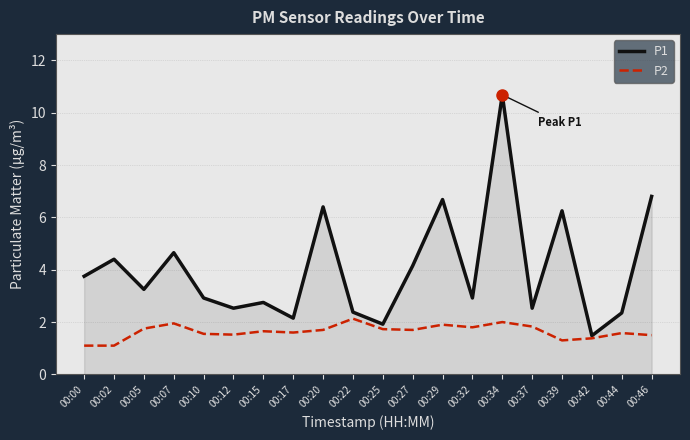

Which series has the widest spread of values?

P1